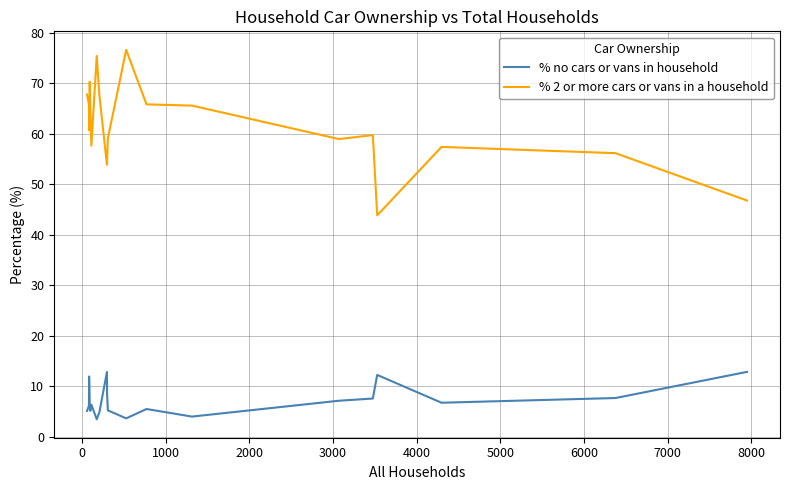

What is the maximum value shown in the chart?

76.7